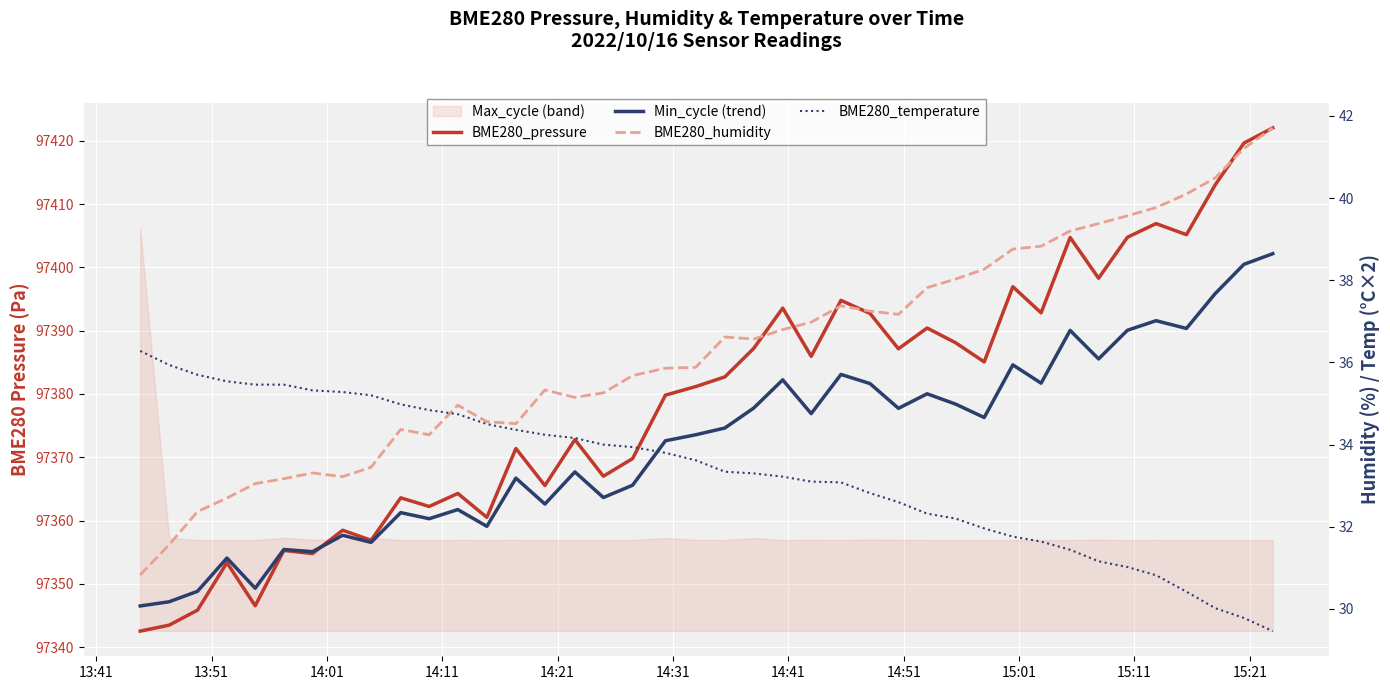

Does the chart display data point markers on the line(s)?

No